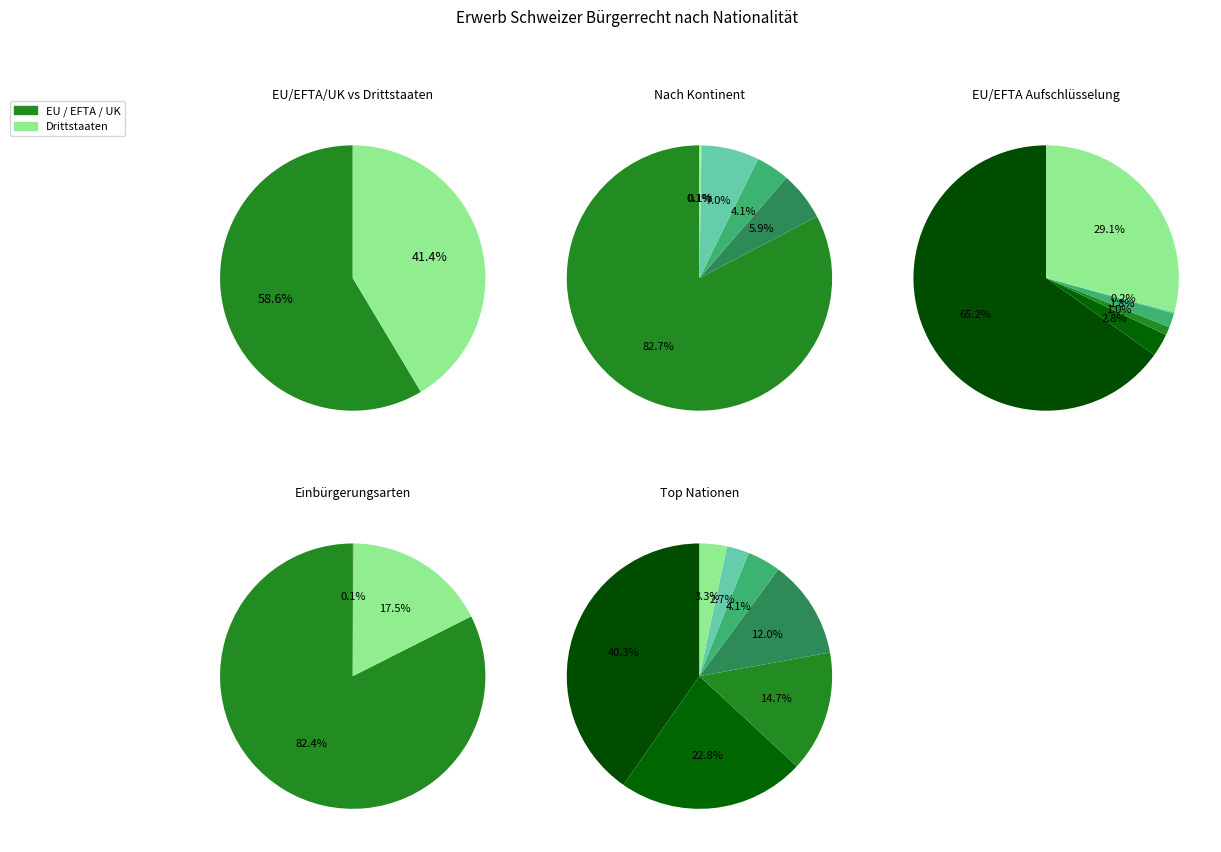

Which slice is the smallest?

Drittstaaten